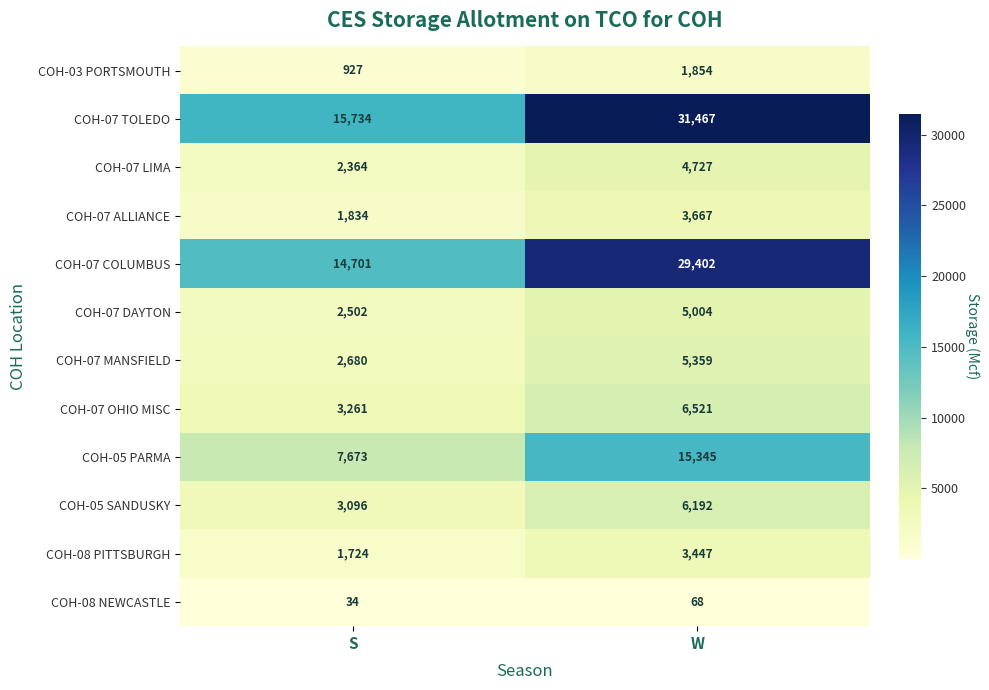

What is the maximum value shown in the chart?

31467